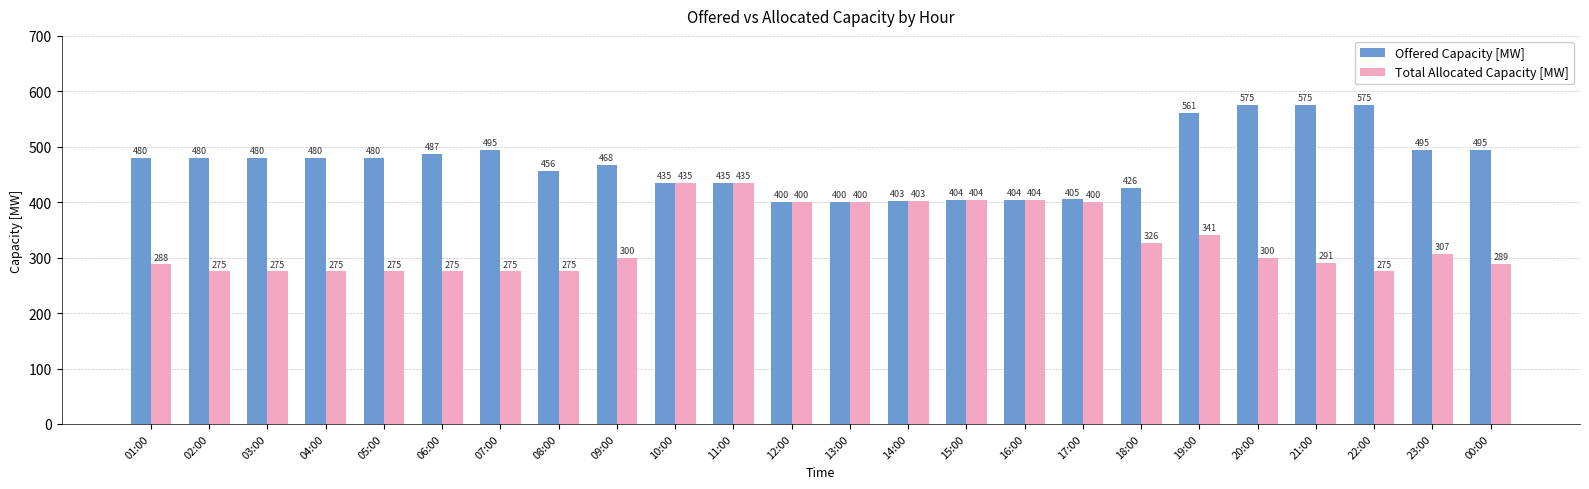

Between 02:00 and 13:00, which series saw the biggest shift?

Total Allocated Capacity [MW]